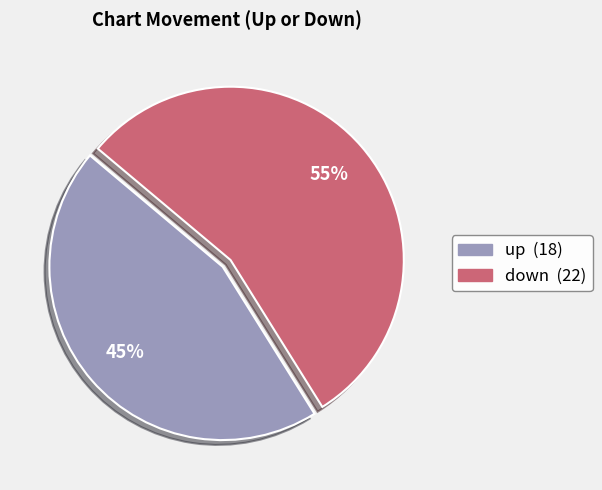

Is it true that up is 58% of the pie?

False